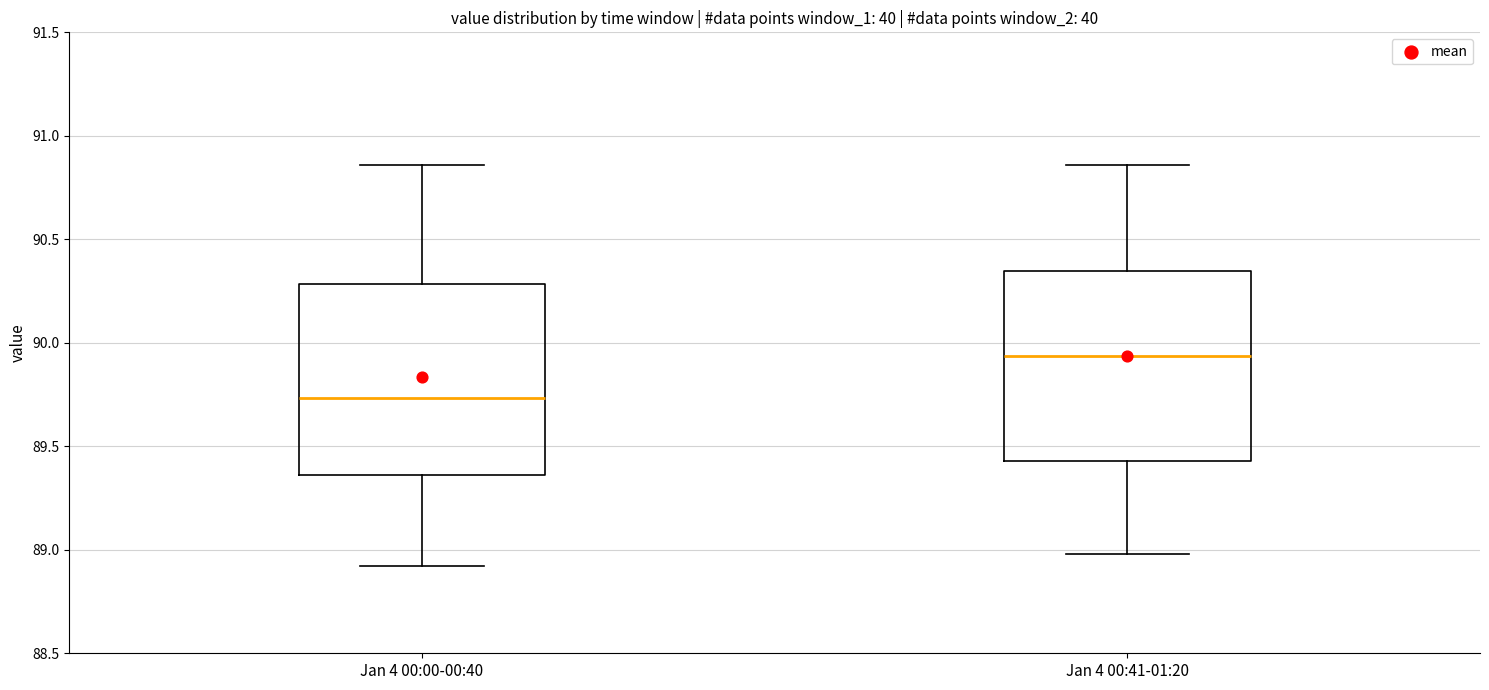

Reading left to right, transcribe this box plot: for each box, give where its median line is, the range the box spans, and where its two whiskers end, as read against the y-axis. The values are not printed on the chart, so give them approximately, as read against the axis.

Jan 4 00:00-00:40: median 89.75, box 89.35 to 90.30, whiskers 88.90 to 90.85
Jan 4 00:41-01:20: median 89.95, box 89.45 to 90.35, whiskers 89.00 to 90.85